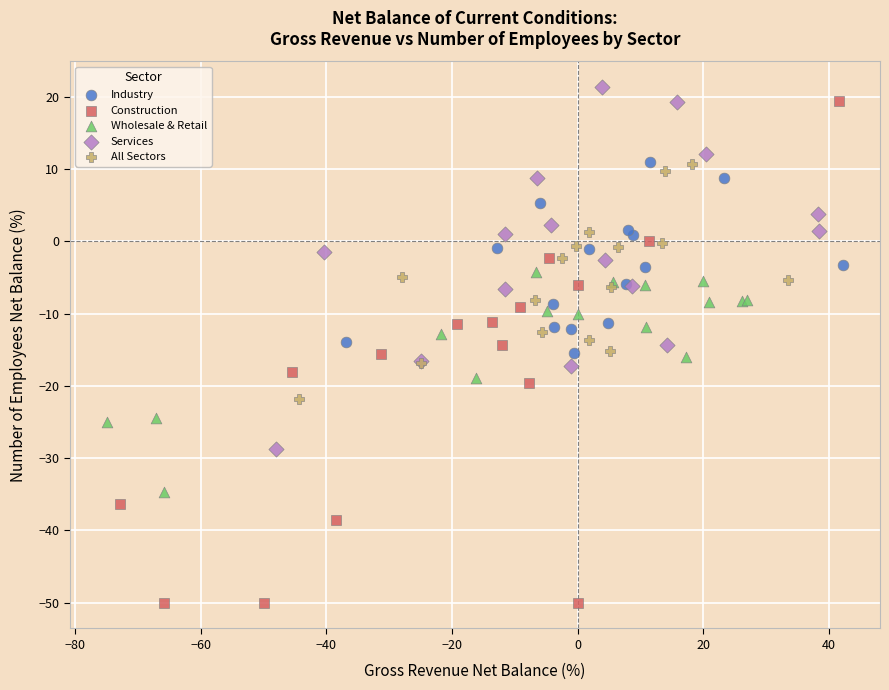

Which series has the widest spread of Y values?

Construction